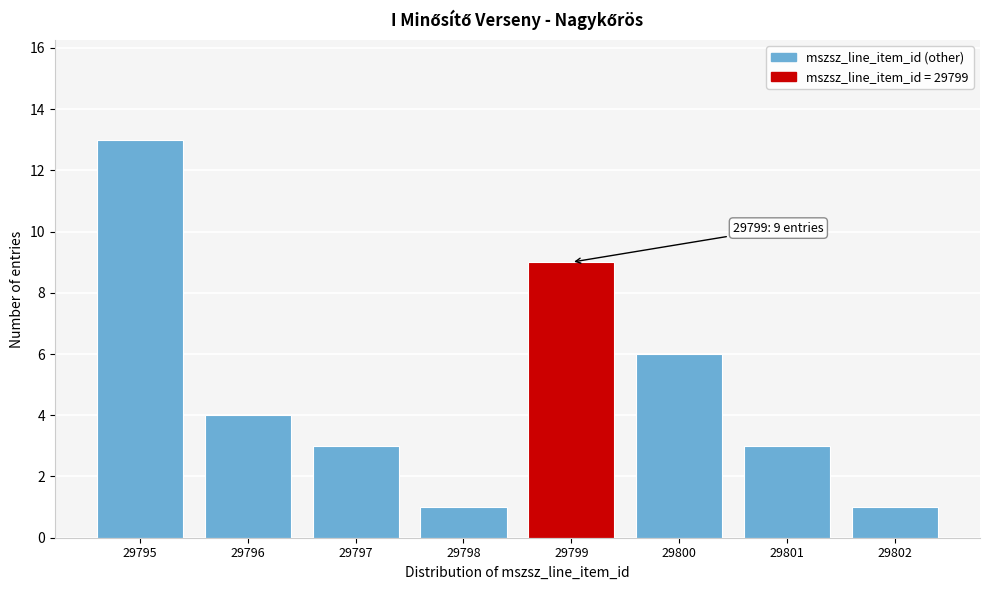

Reading left to right, list all the values displayed in this chart.

29795=13	29796=4	29797=3	29798=1	29799=9	29800=6	29801=3	29802=1